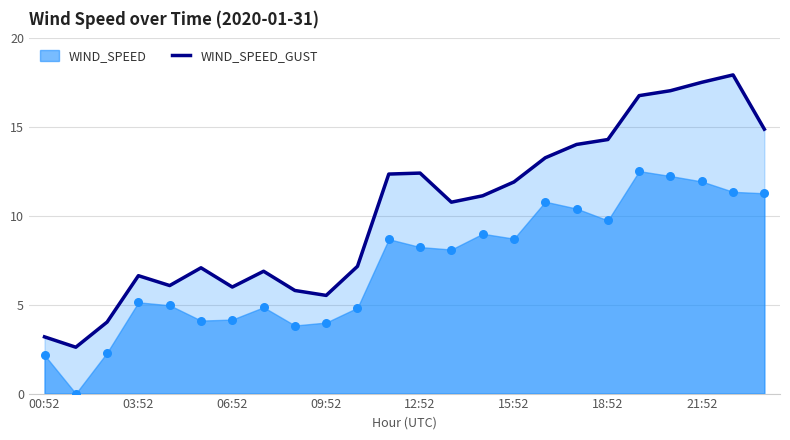

What is the highest value of the WIND_SPEED_GUST series?

17.9